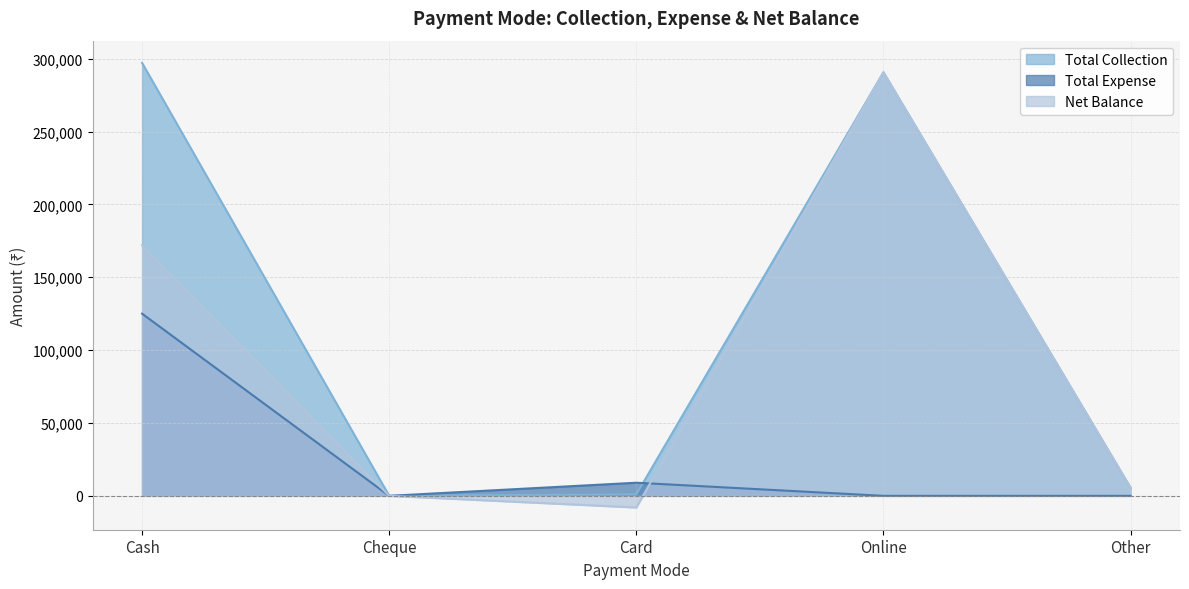

What is the spread (max minus min) of values at Other?

5500